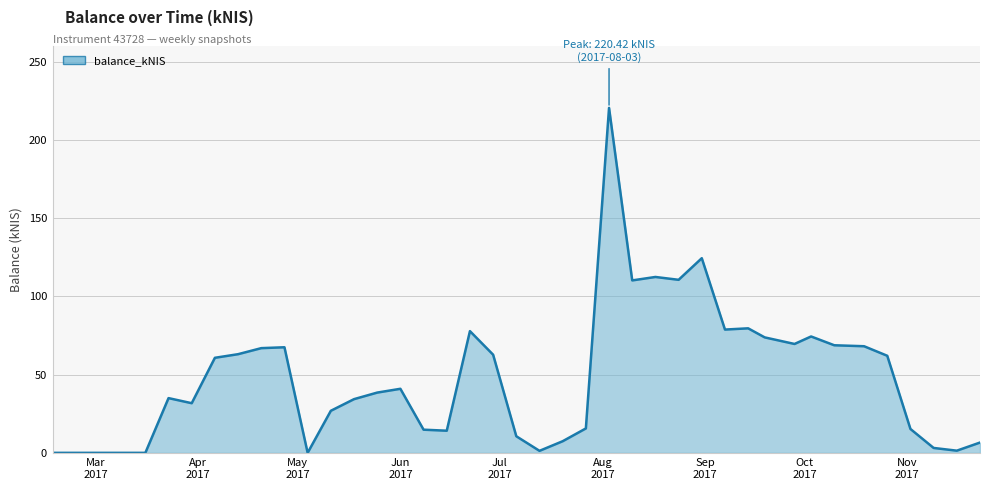

What is the difference between the maximum and minimum values?

220.4